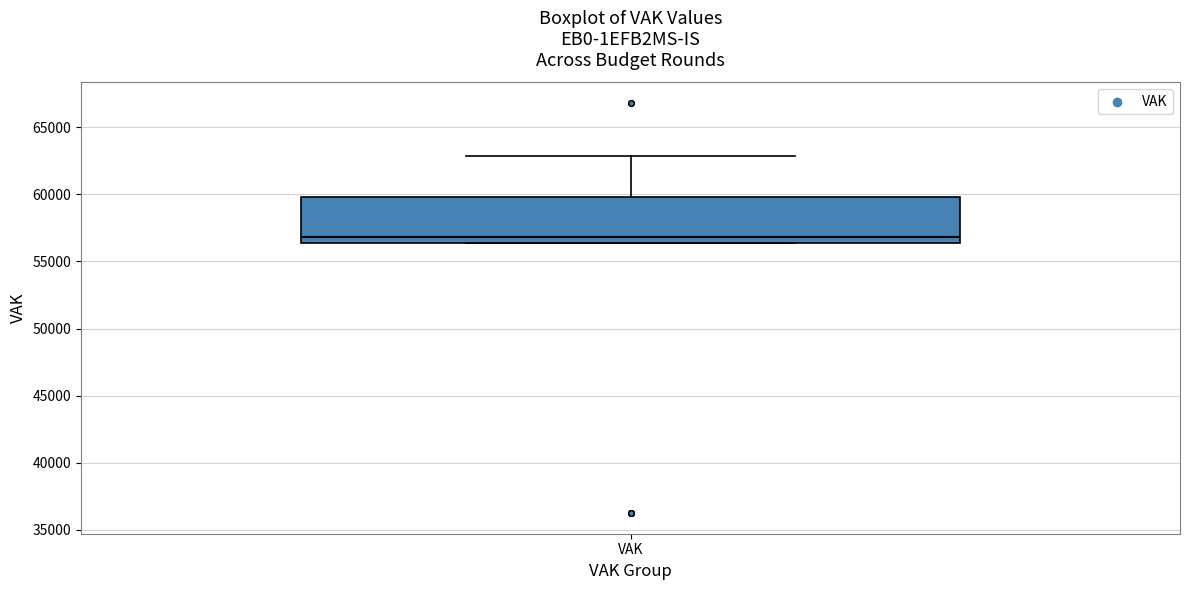

Where is the lower edge of the box for VAK on the y-axis? The values are not printed on the chart, so give them approximately, as read against the axis.

56500